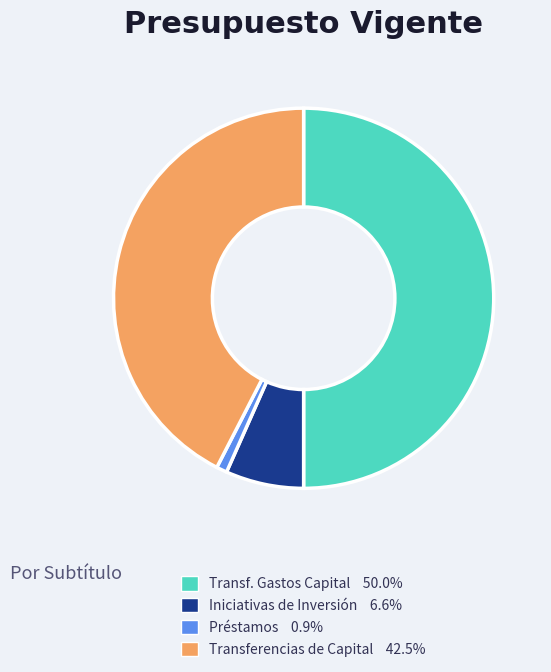

How many slices are in this pie chart?

4